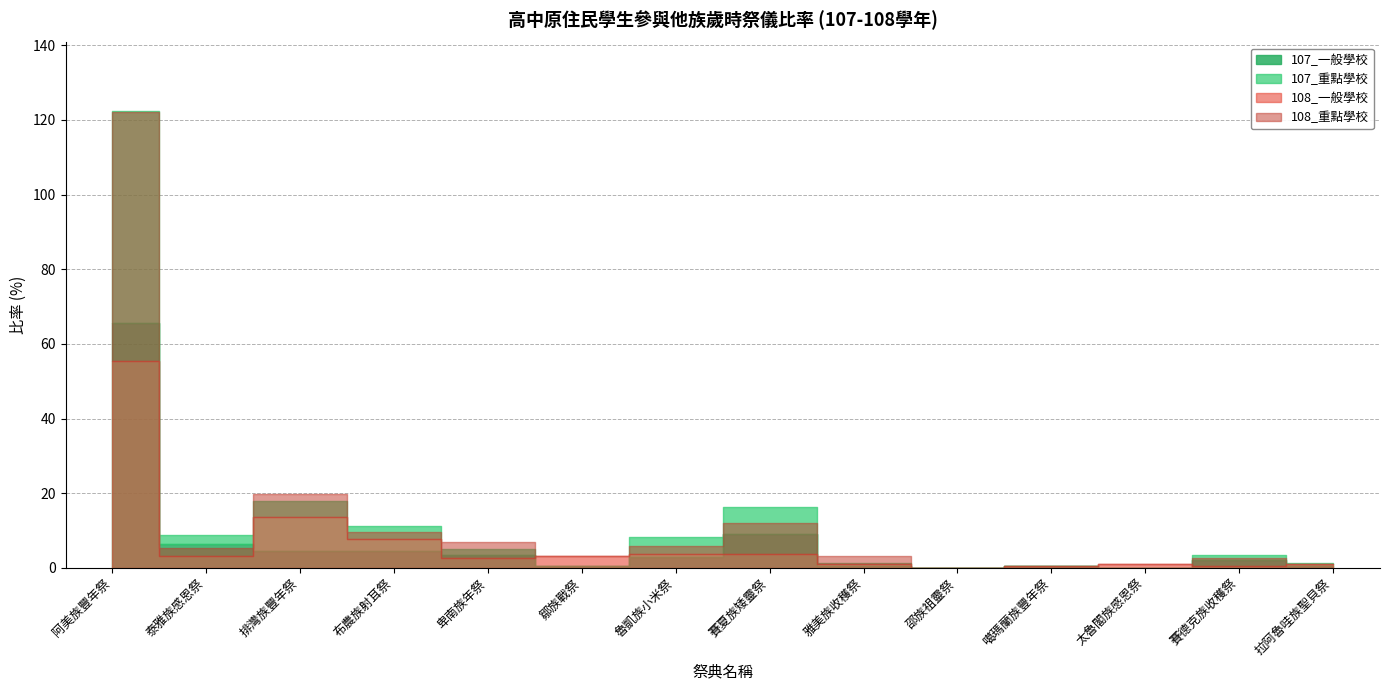

Where is the first local maximum for 108_一般學校?

排灣族豐年祭